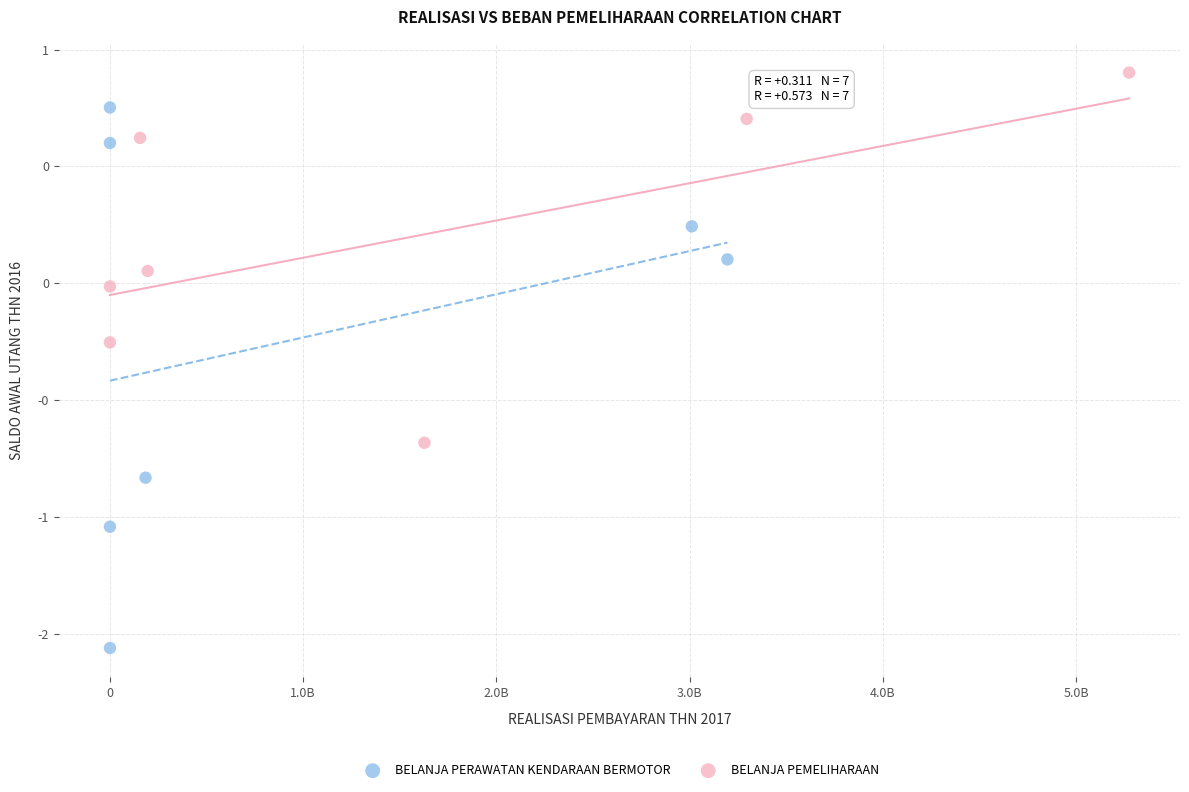

Which series reaches the maximum Y coordinate?

BELANJA PEMELIHARAAN